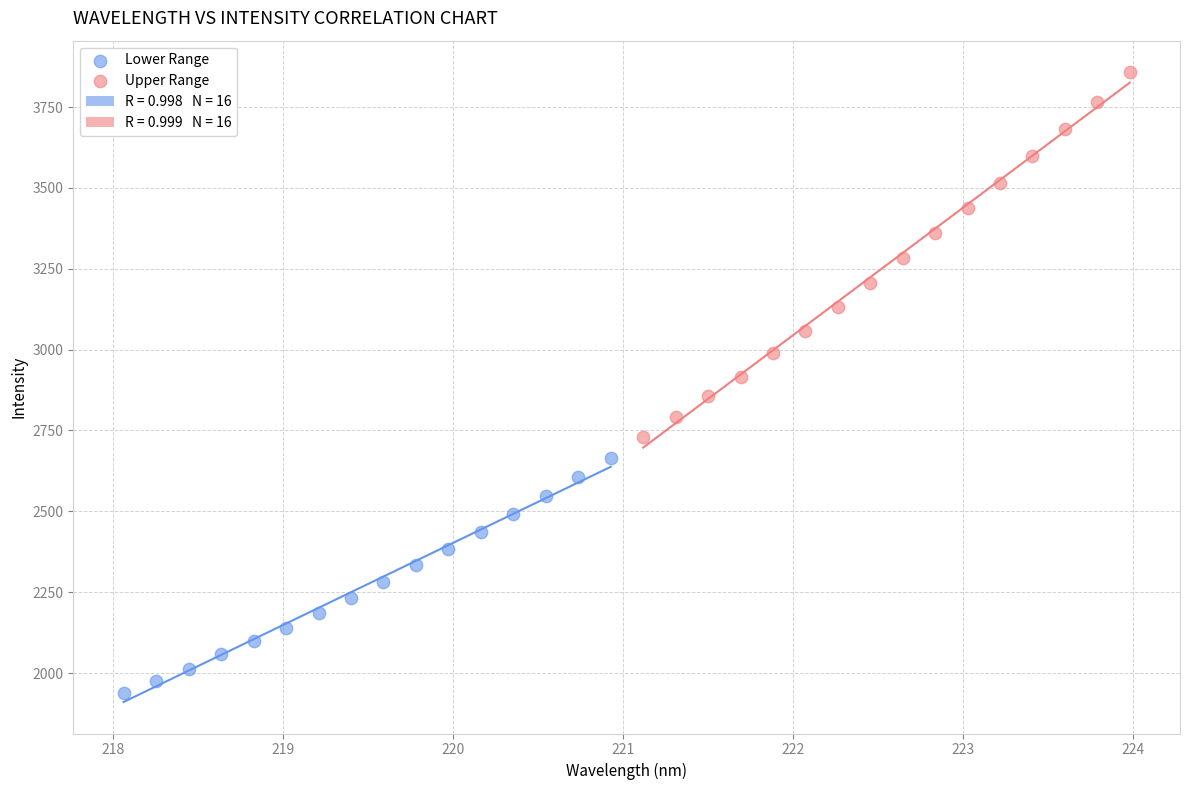

Which series reaches the minimum Y coordinate?

Lower Range